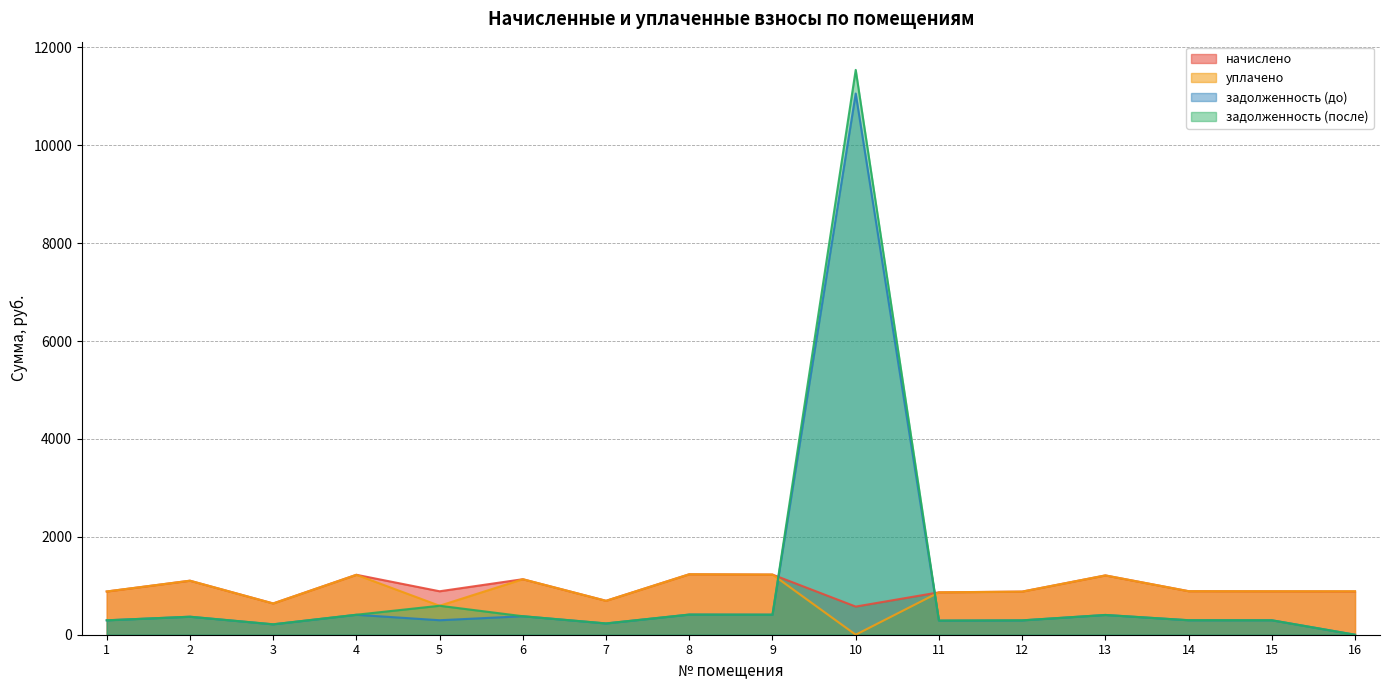

Rank the series at 11 from lowest to highest value.

задолженность (до), задолженность (после), уплачено, начислено